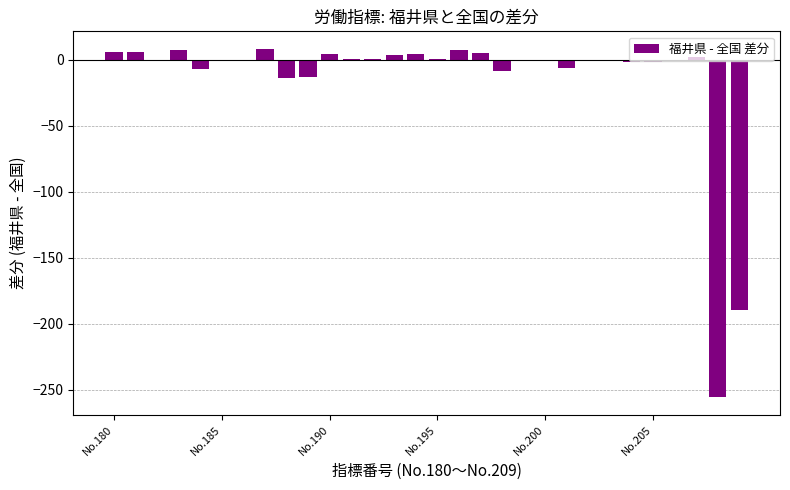

What is the average value?

-14.7